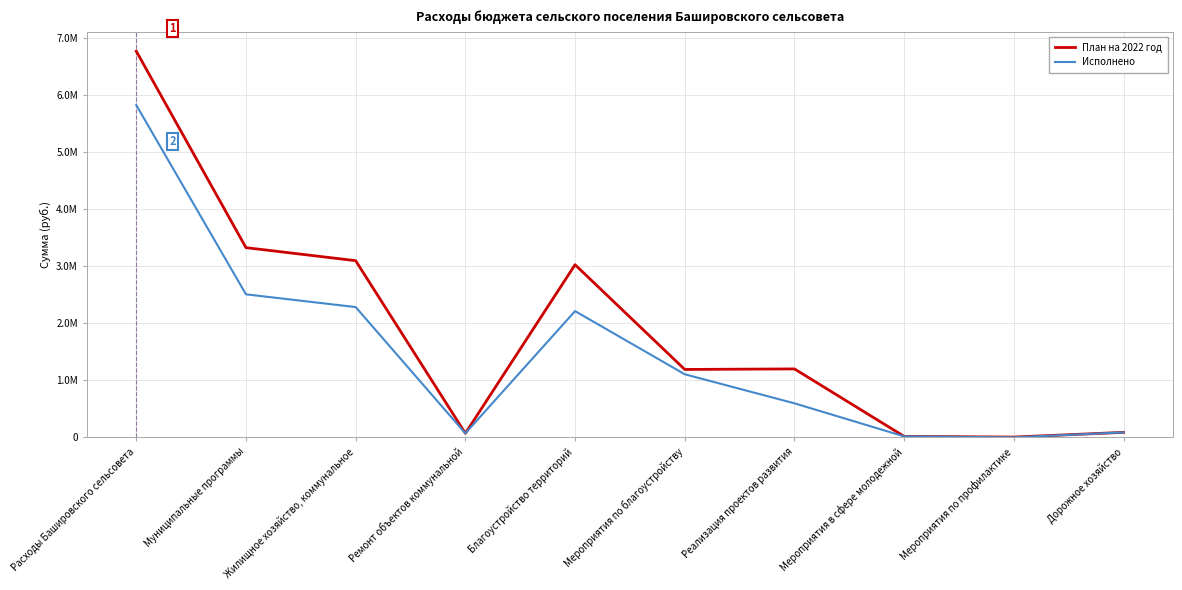

True or false: Исполнено and План на 2022 год cross at least once.

False